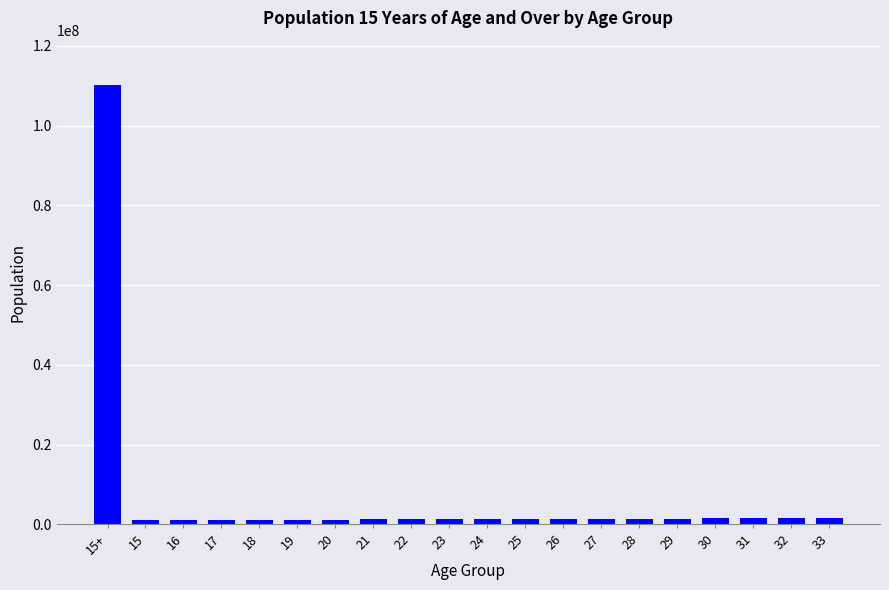

What is the sum of all values?

136605463